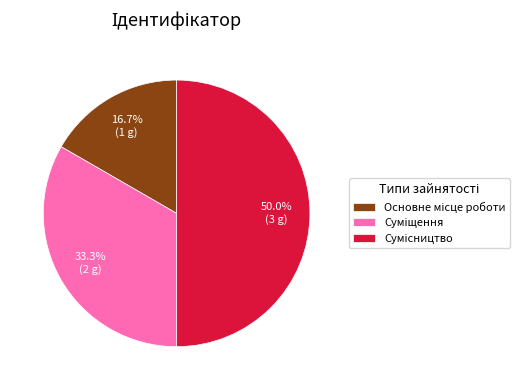

Does any single category account for the majority?

No